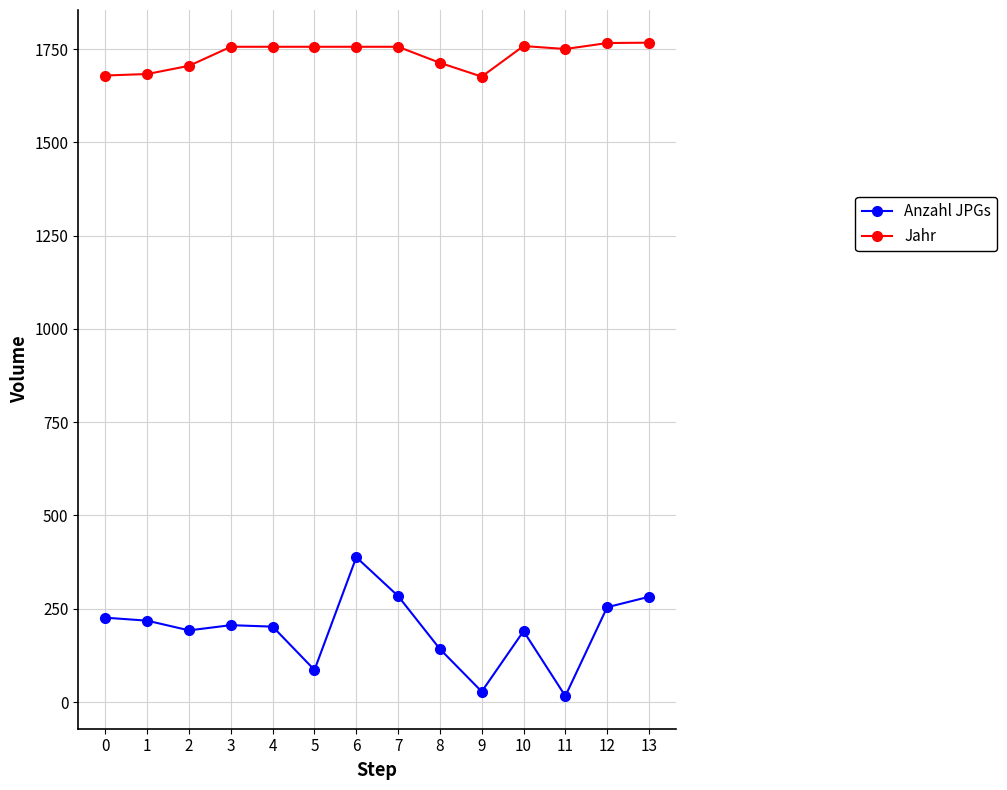

What is the maximum value for Jahr?

1767